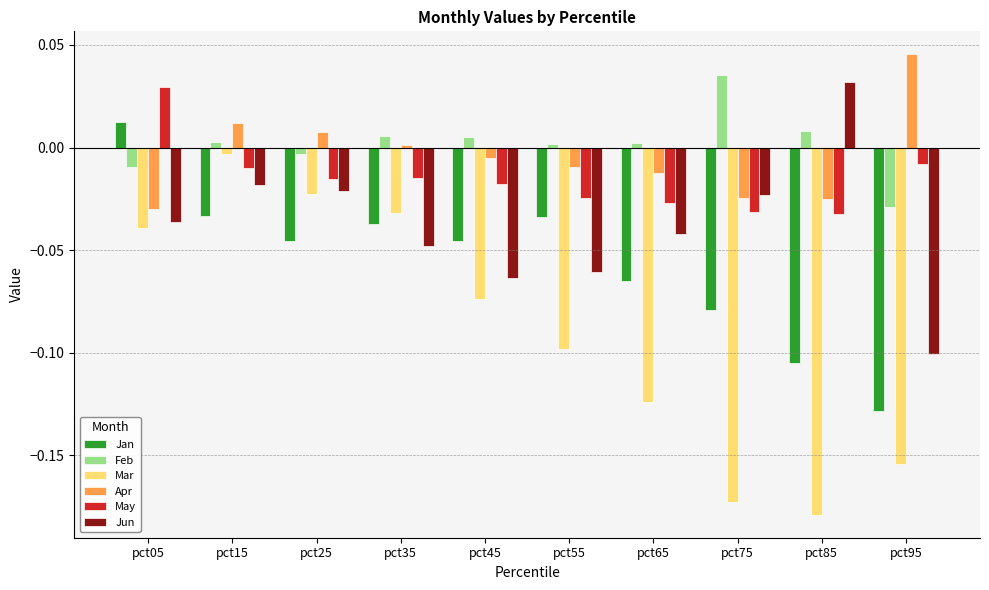

Which category has the lowest value in the Jan series?

pct95